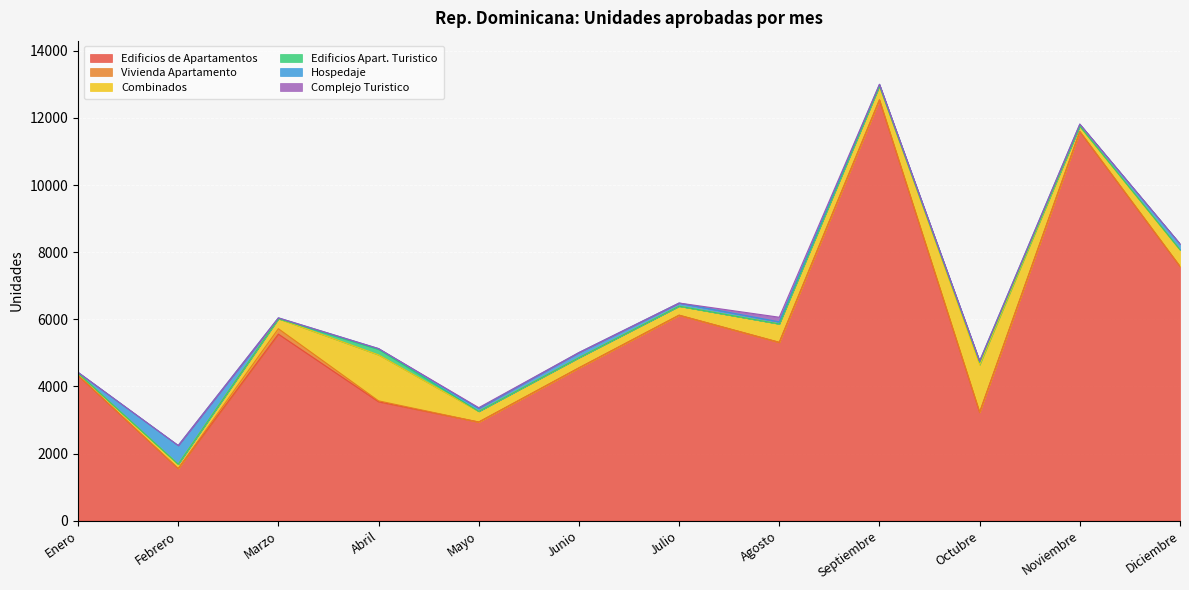

True or false: Edificios Apart. Turistico has more than 0 points higher than both neighbors.

True